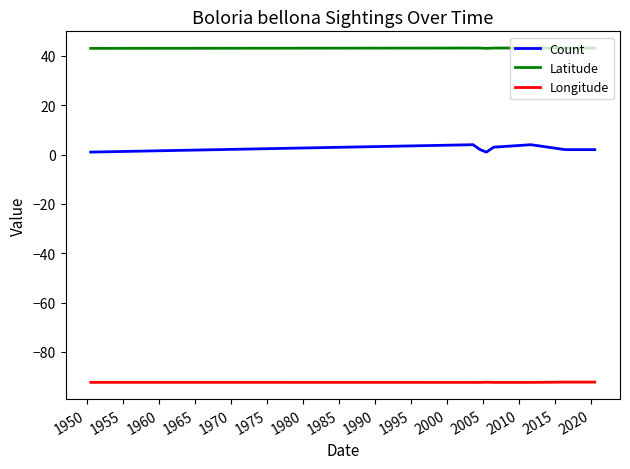

How many distinct data groups are displayed?

3